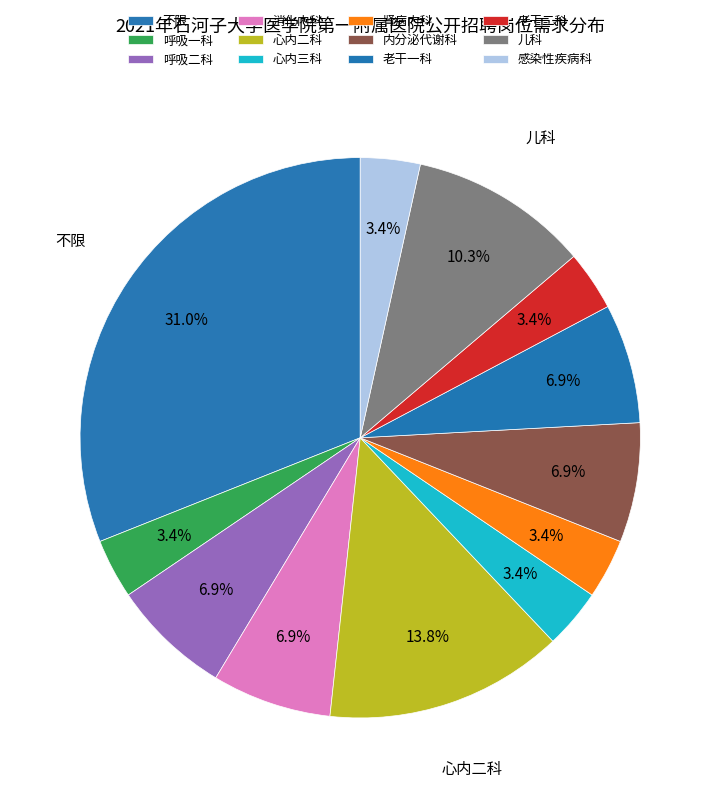

To the nearest percent, what percentage of the pie is 心内三科?

3%